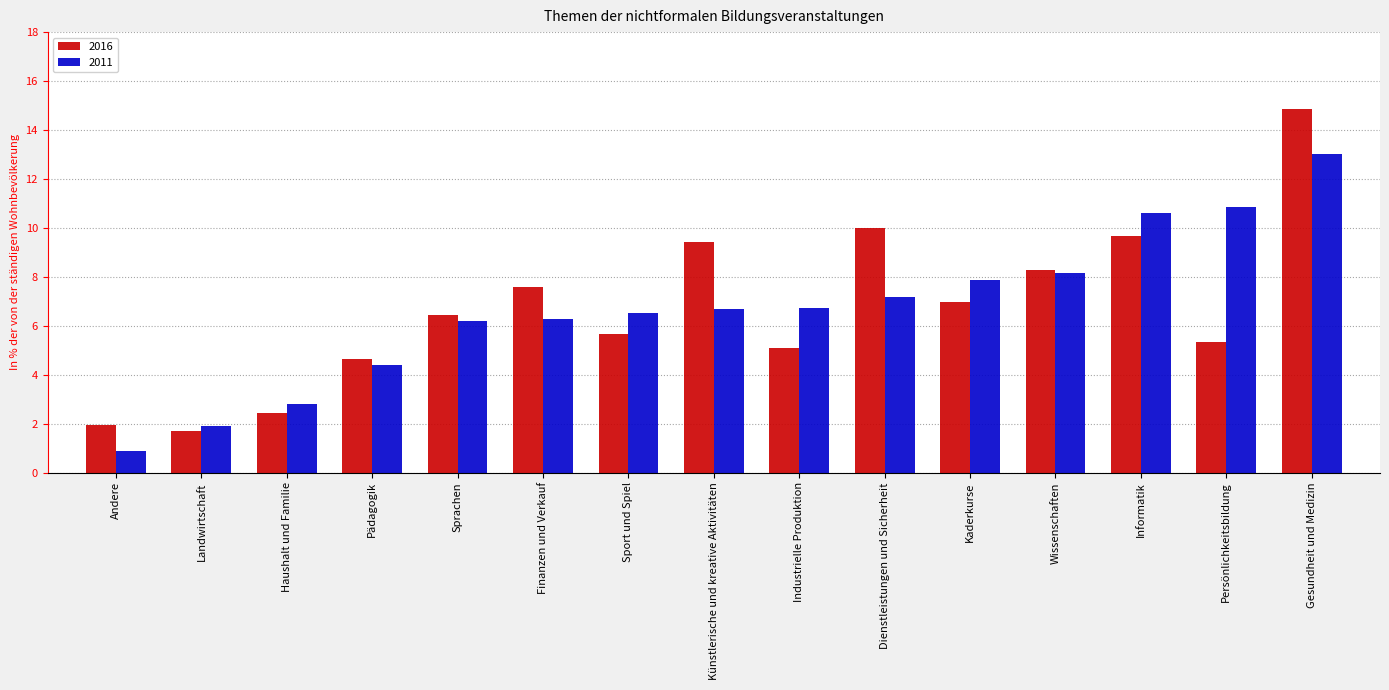

Is the value of 2016 at Persönlichkeitsbildung greater than the value of 2011 at Sprachen?

No